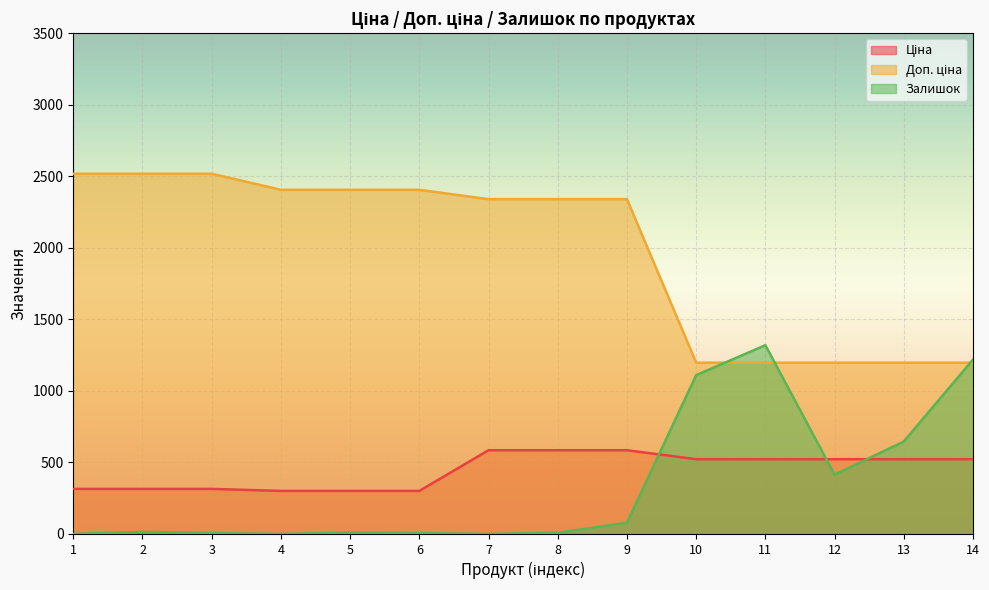

The value of Доп. ціна at 4 is 2405.2. True or false?

True